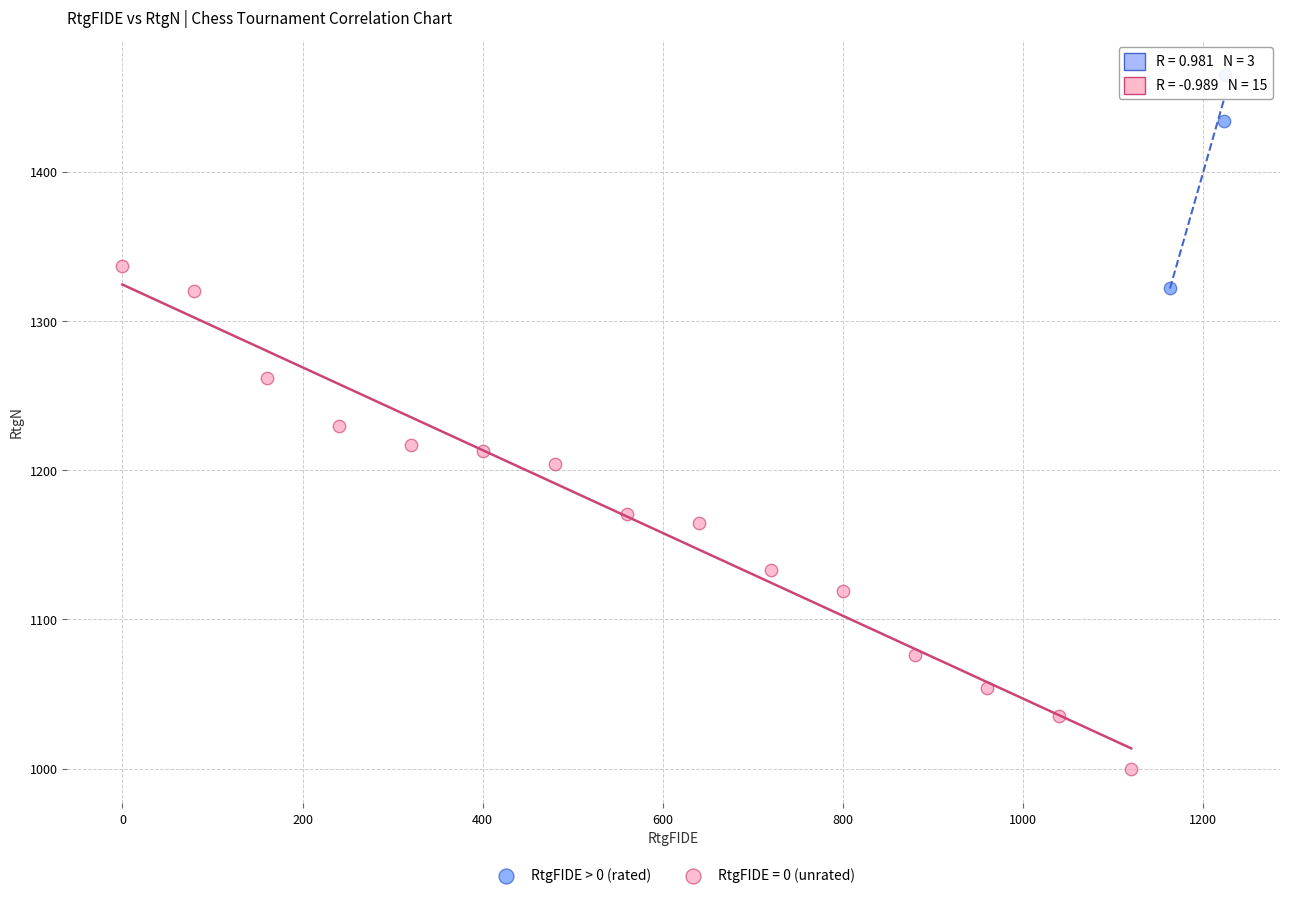

Which series reaches the maximum Y coordinate?

RtgFIDE > 0 (rated)